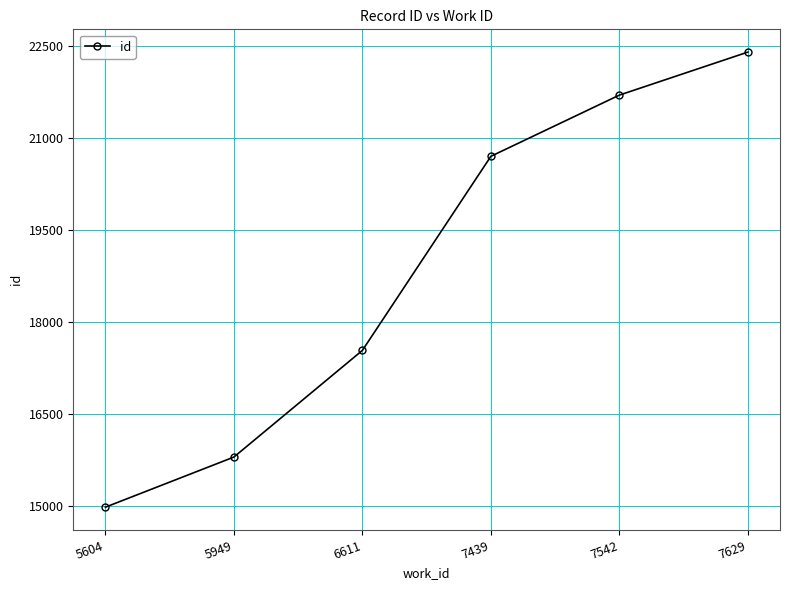

What value does the data have at 6611, to the nearest 10?

17540